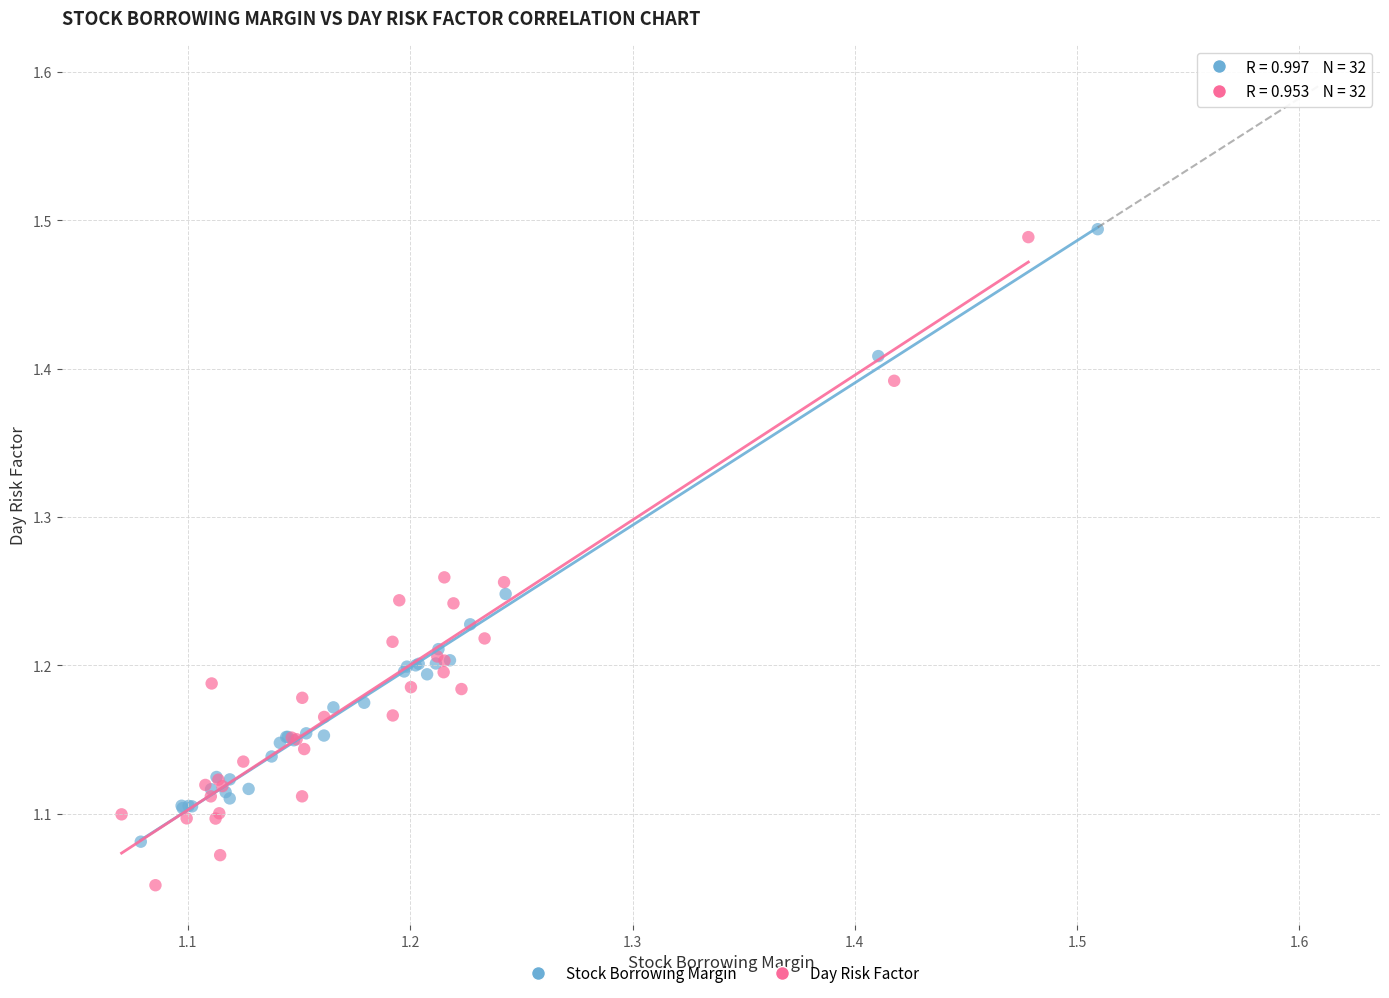

Which series has the largest Y range (max minus min)?

Day Risk Factor